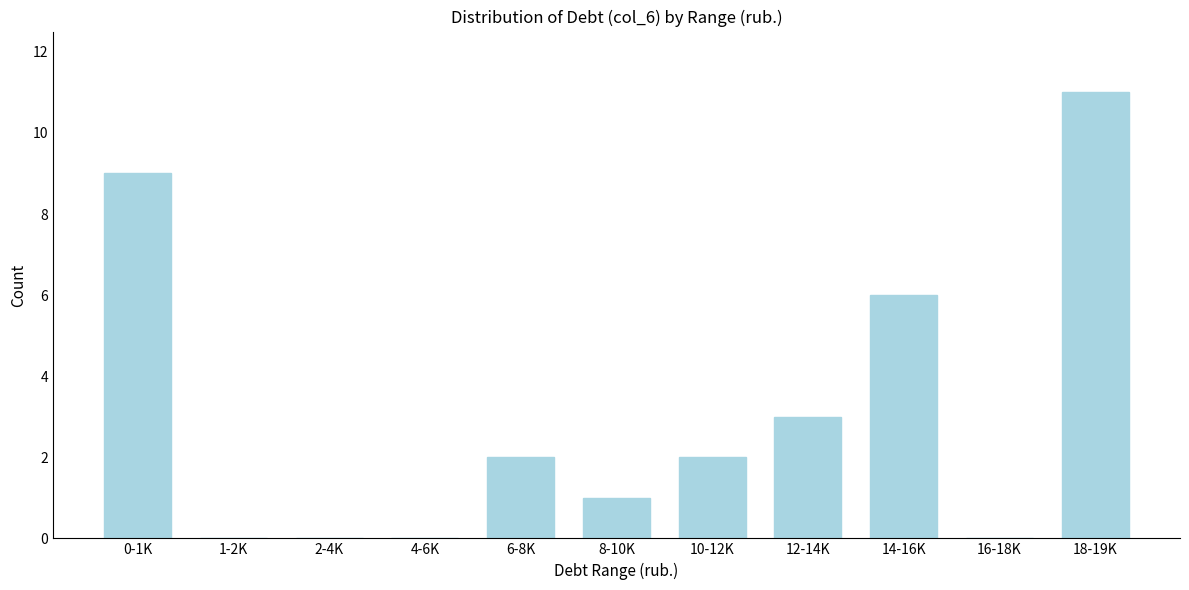

Reading left to right, what are all the values shown in this chart?

0-1K=9	1-2K=0	2-4K=0	4-6K=0	6-8K=2	8-10K=1	10-12K=2	12-14K=3	14-16K=6	16-18K=0	18-19K=11